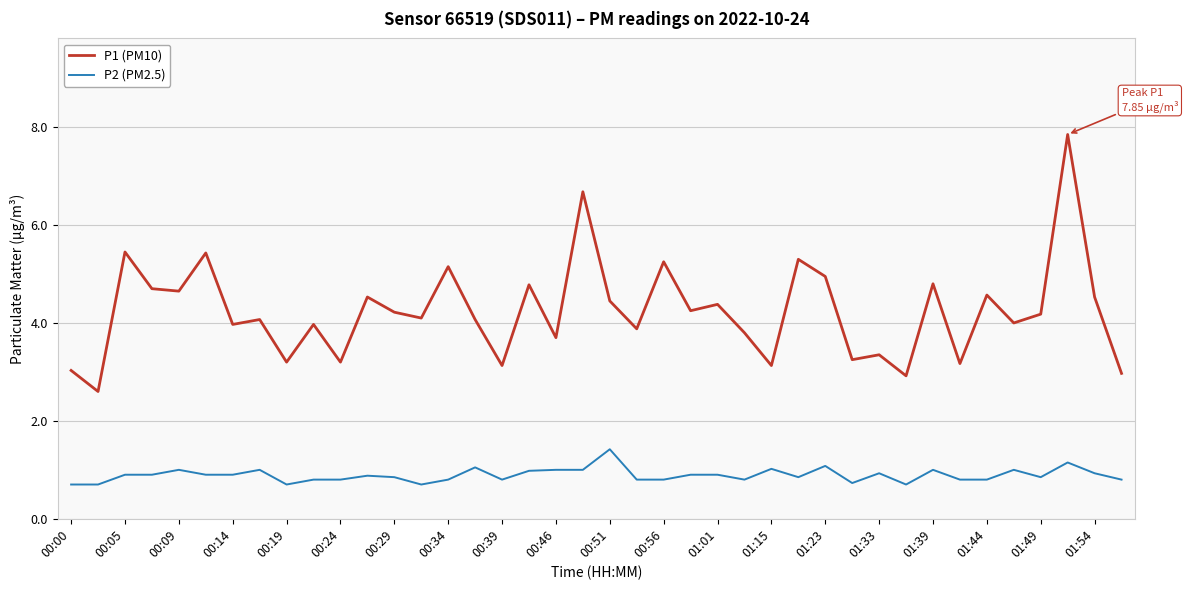

What is the sum of all P1 (PM10) values?

169.6